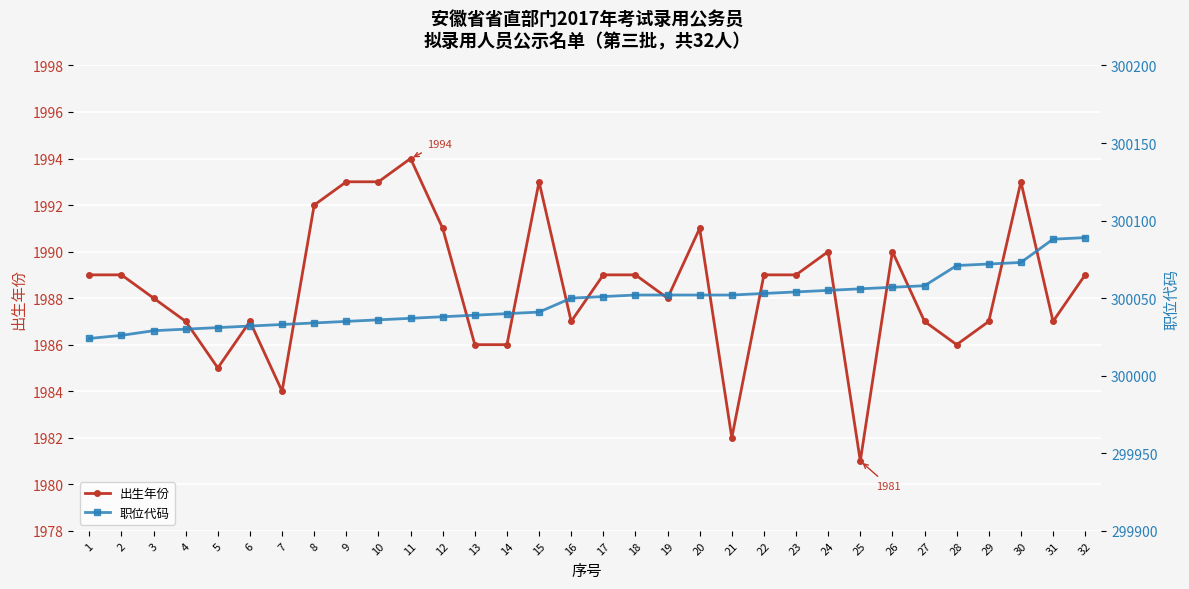

How many data points in 职位代码 are less than 300051?

16